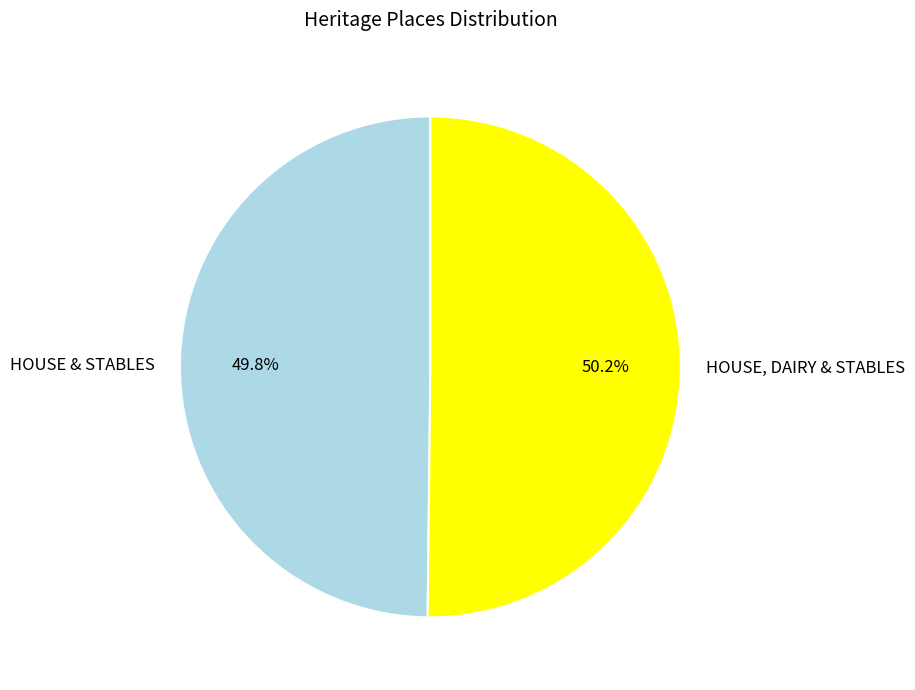

True or false: HOUSE & STABLES accounts for 50% of the total.

True